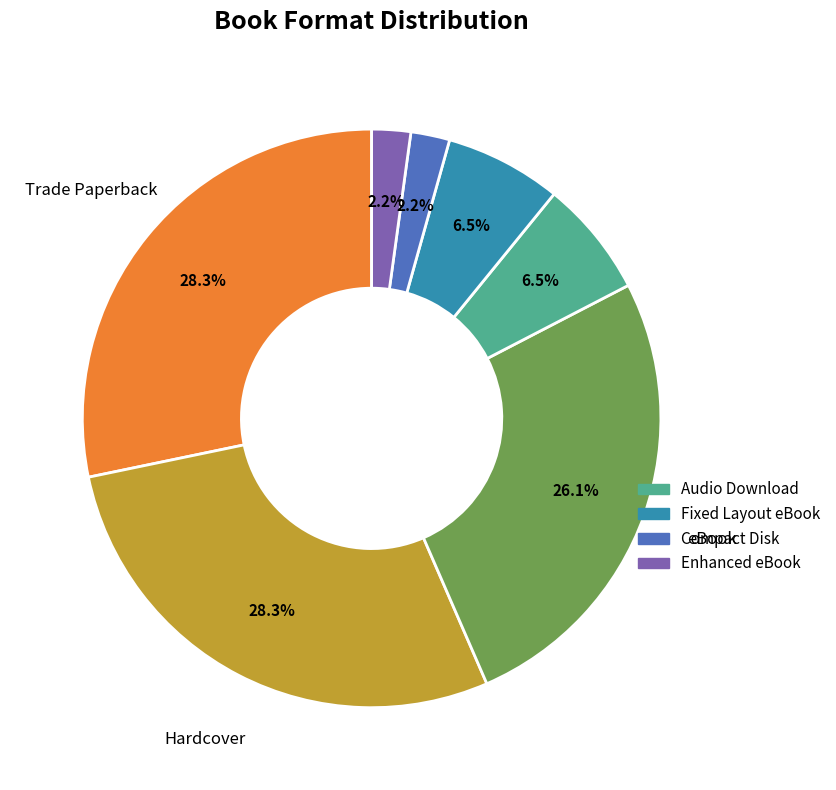

Is there any slice that represents more than half of the pie?

No